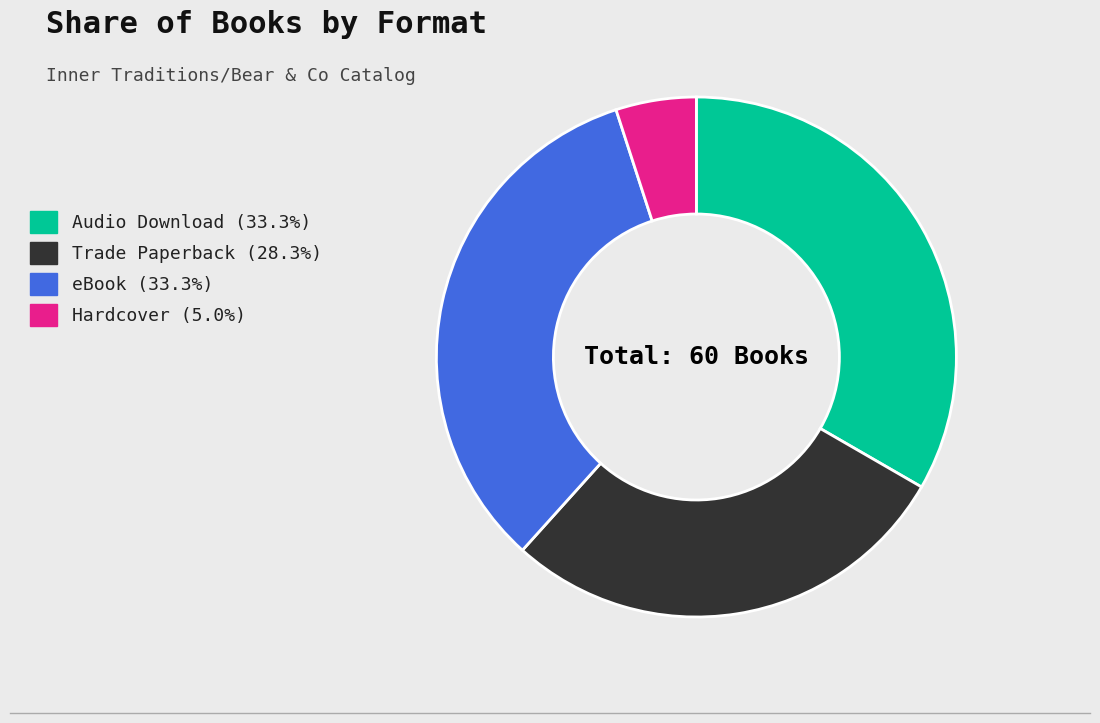

Which category has the smallest portion of the pie?

Hardcover